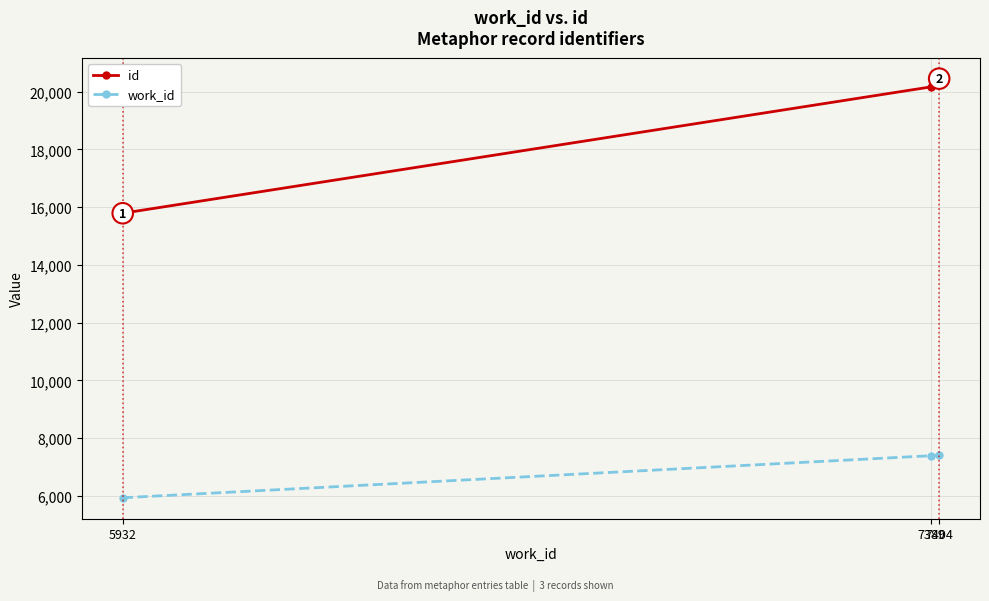

The value of work_id at 7404 is 7404. True or false?

True